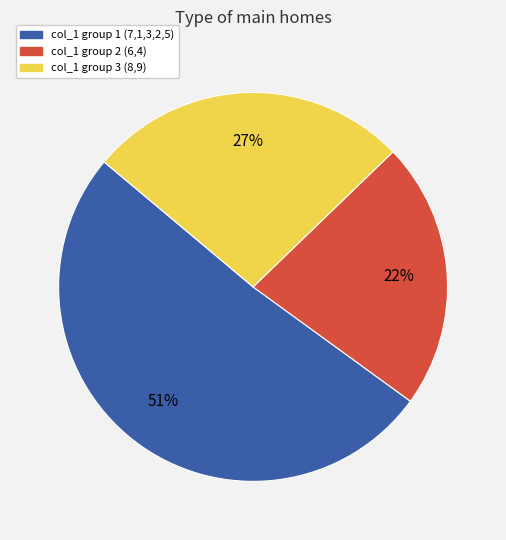

Does any single category account for the majority?

Yes